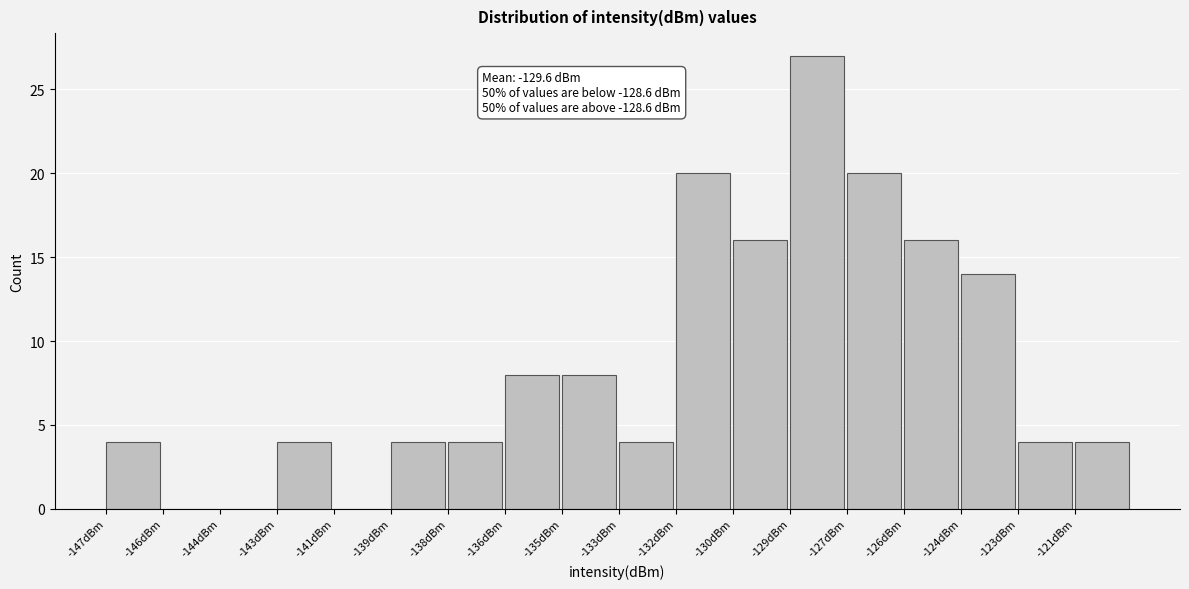

Reading right to left, extract all data points from this chart.

-121dBm=4	-123dBm=4	-124dBm=14	-126dBm=16	-127dBm=20	-129dBm=27	-130dBm=16	-132dBm=20	-133dBm=4	-135dBm=8	-136dBm=8	-138dBm=4	-139dBm=4	-141dBm=0	-143dBm=4	-144dBm=0	-146dBm=0	-147dBm=4